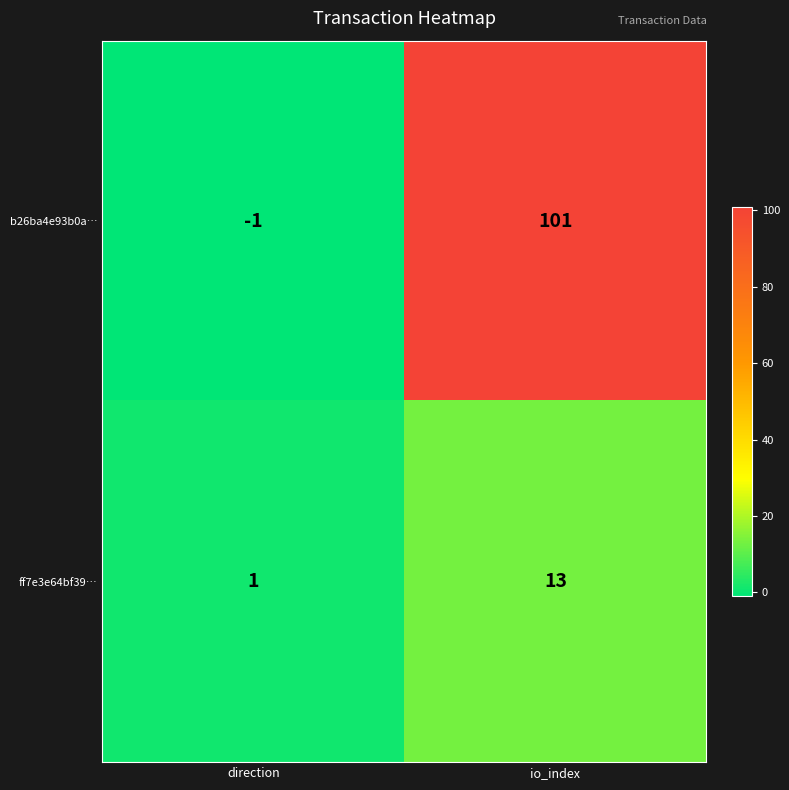

What is the difference between the b26ba4e93b0a… values at direction and io_index?

102